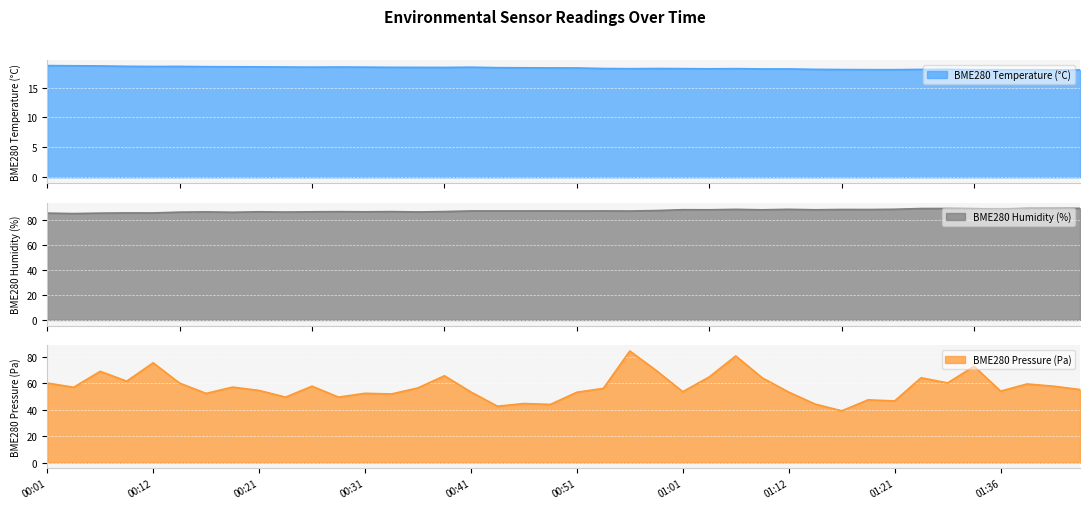

Where is BME280_humidity nearest to the value 87?

00:38